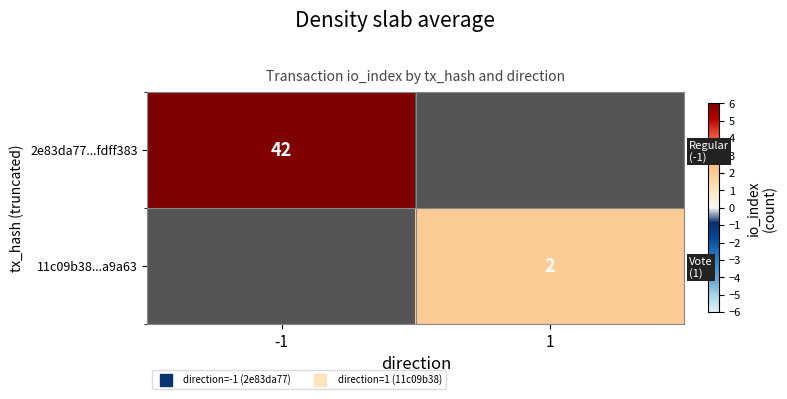

Which series has the widest spread of values?

2e83da77...fdff383